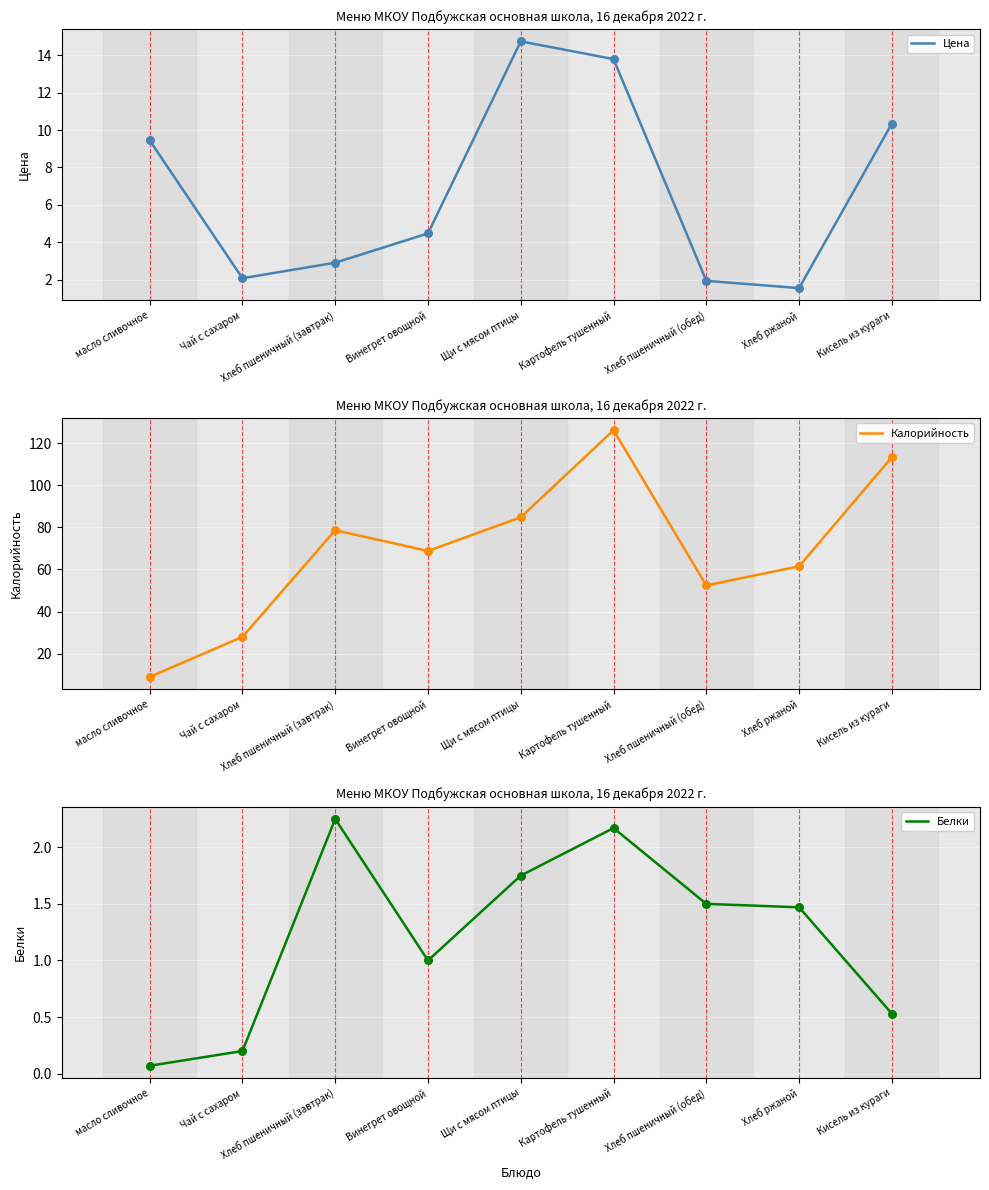

Which series contains the lowest Y value?

Белки